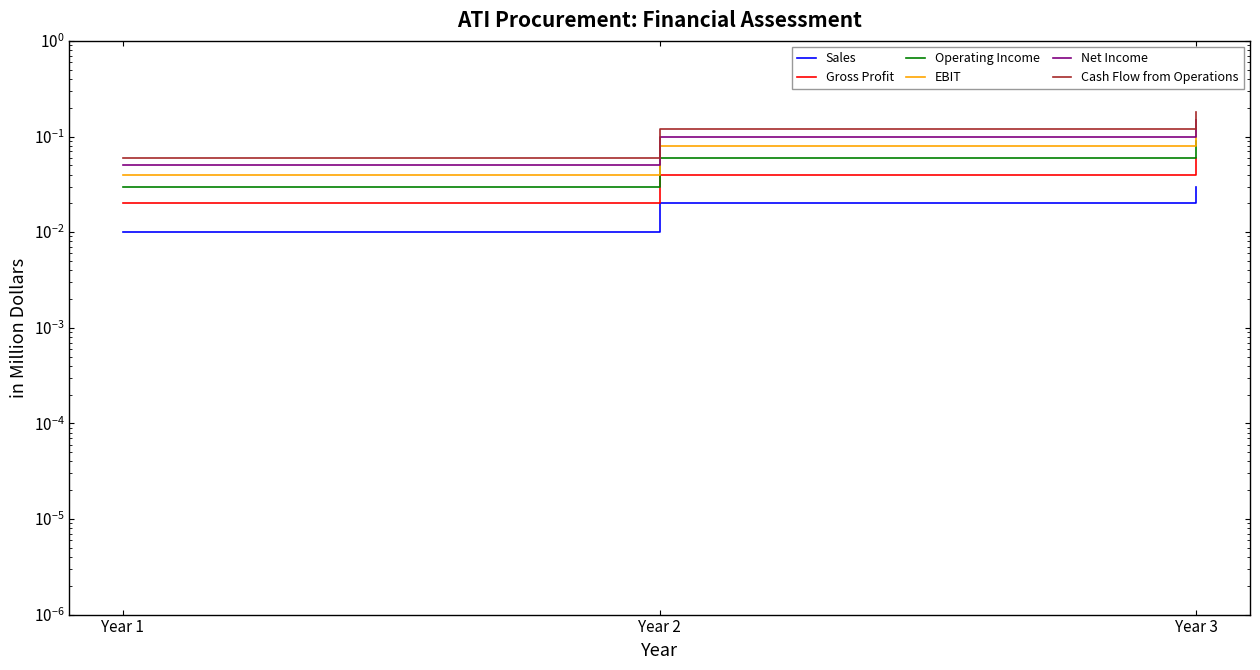

What is the sum of all Sales values?

0.1